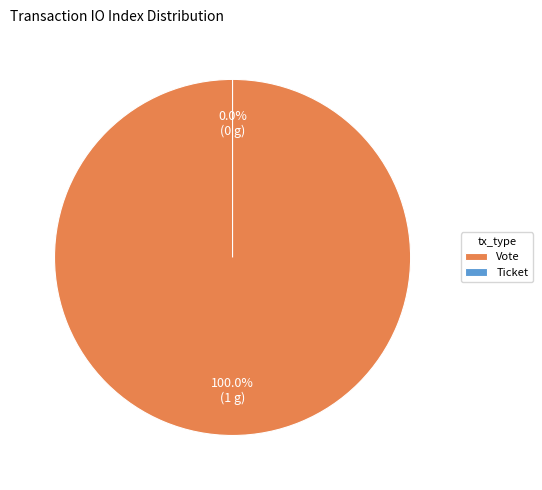

Which has a higher value, Ticket or Vote?

Vote